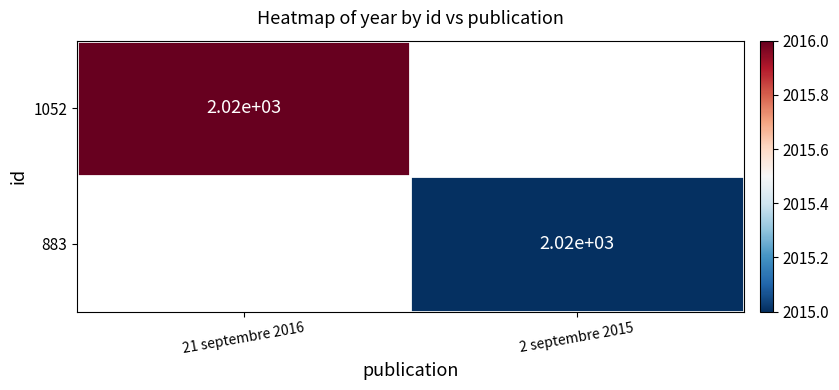

What is the smallest value displayed?

2015.0